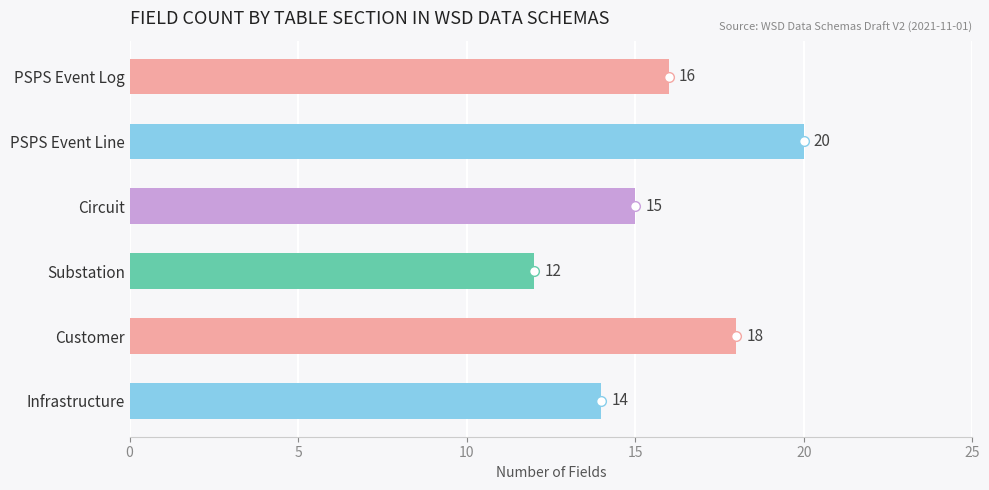

Does the chart contain stacked bars?

No